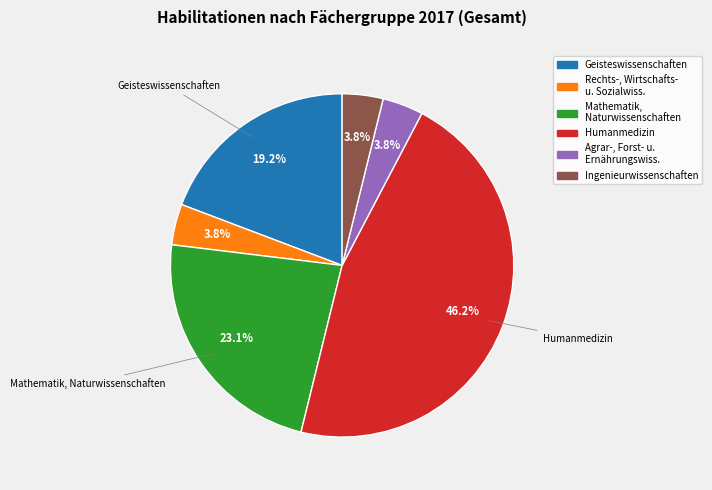

Does any single category account for the majority?

No